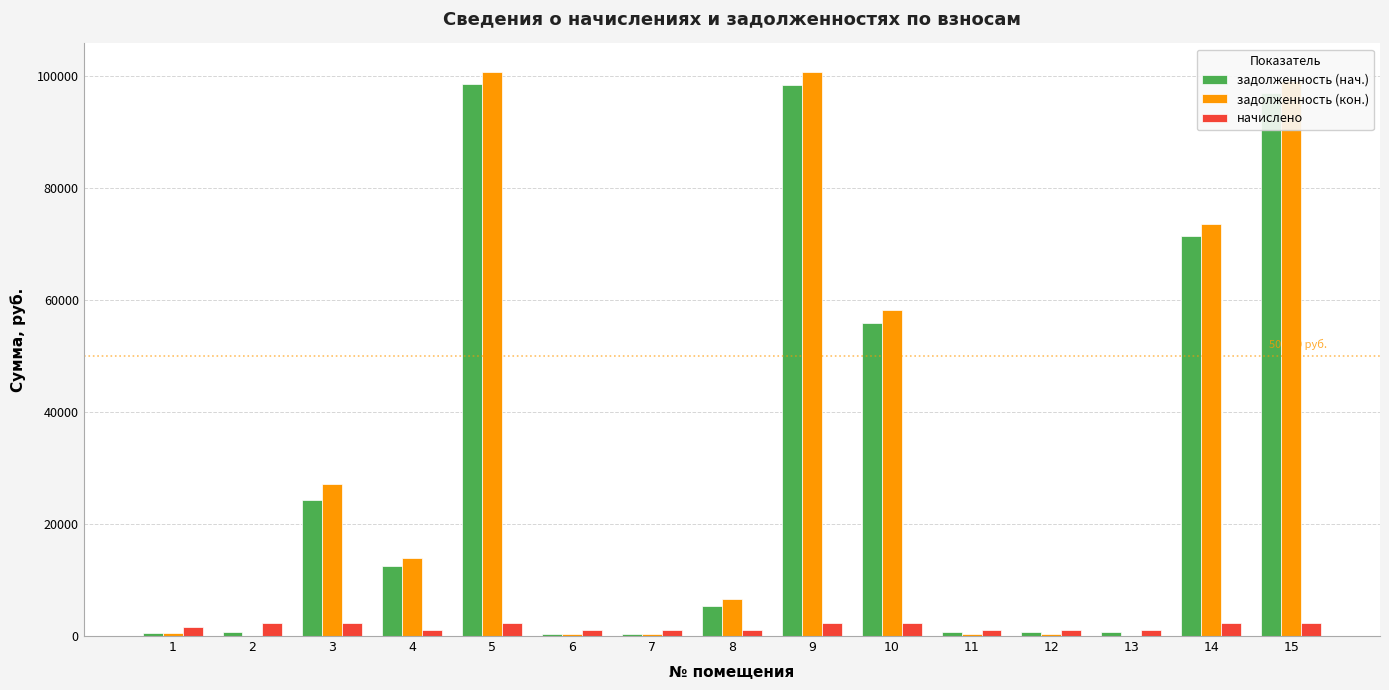

What is the difference between the начислено values at 11 and 2?

1202.8